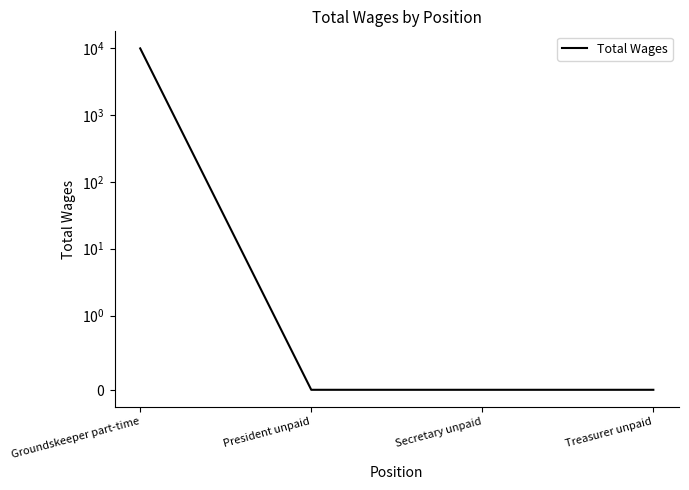

At which label is the value closest to 4950?

Groundskeeper part-time